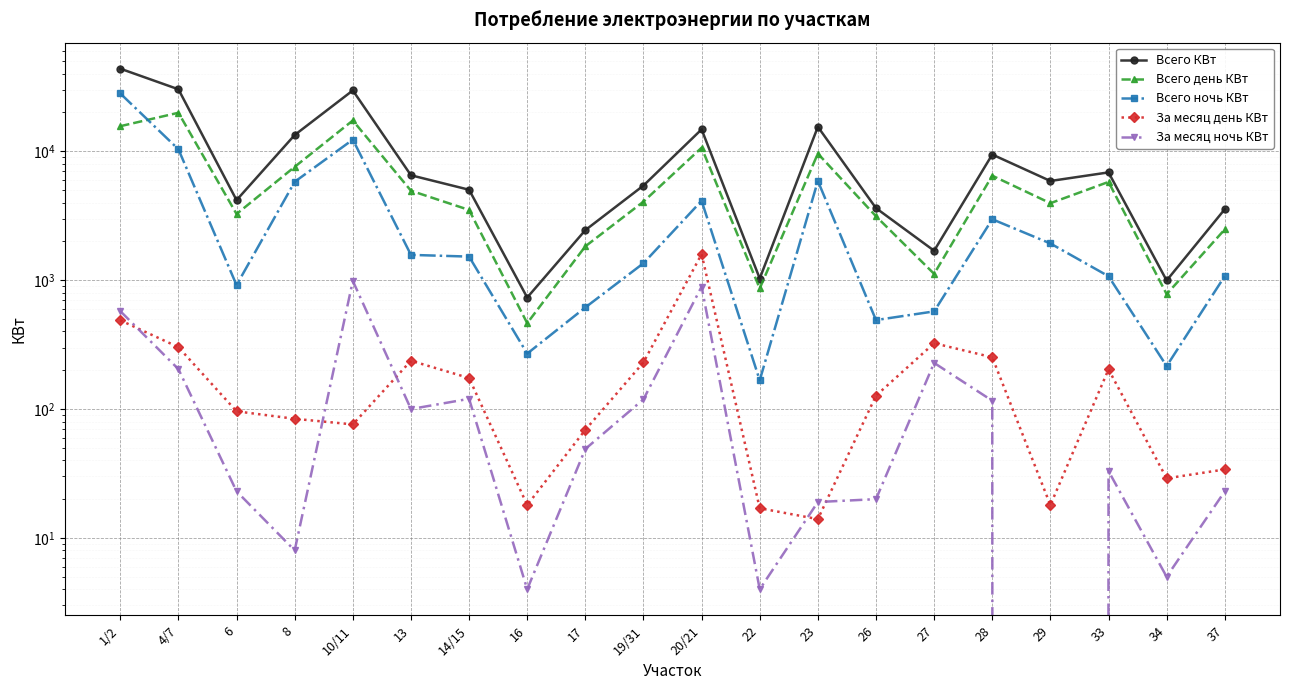

Where is the first local minimum for Всего день КВт?

6